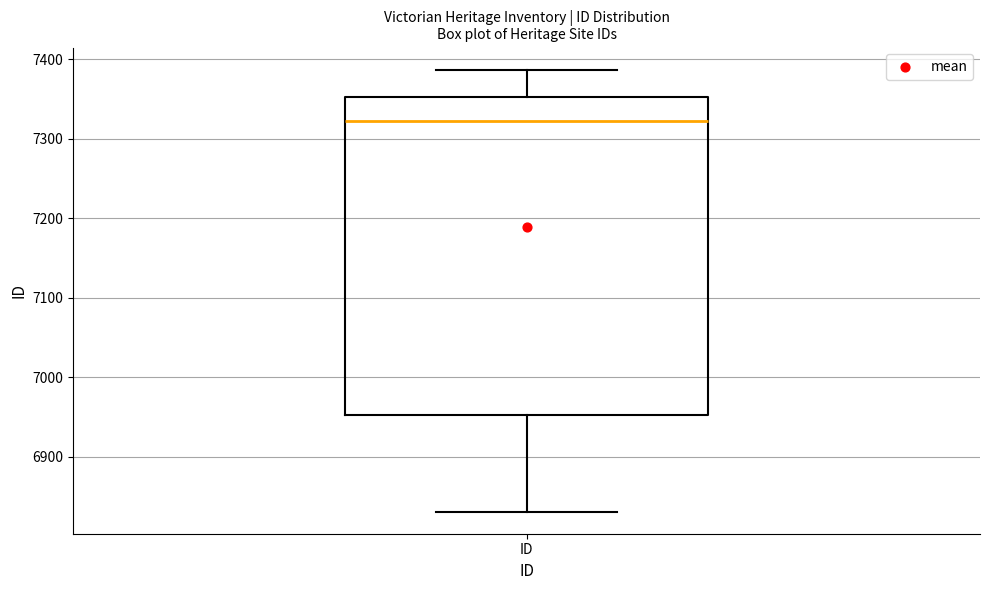

Where does the lower whisker of the box for ID end on the y-axis? The values are not printed on the chart, so give them approximately, as read against the axis.

6830